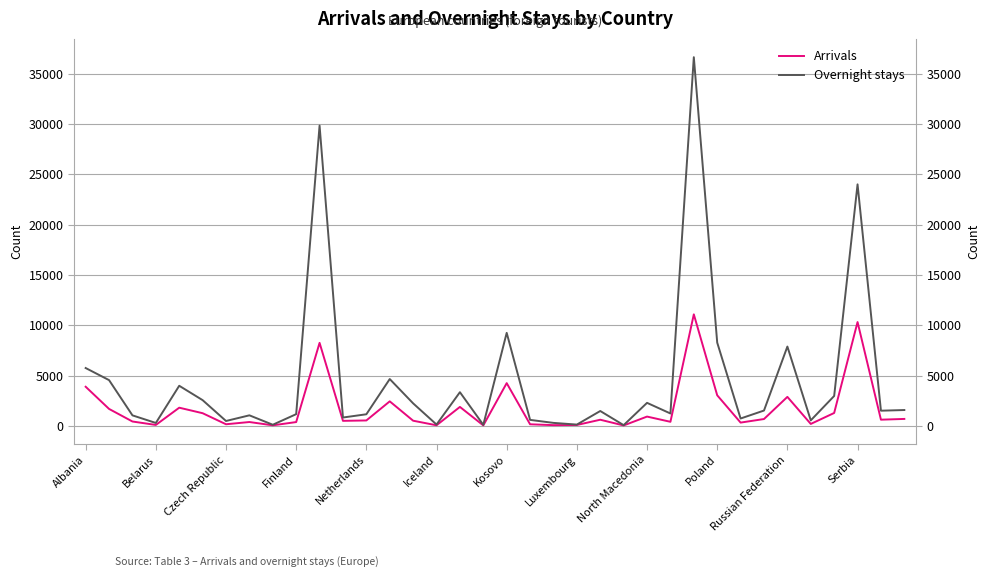

What are all the series names shown in the legend?

Arrivals, Overnight stays